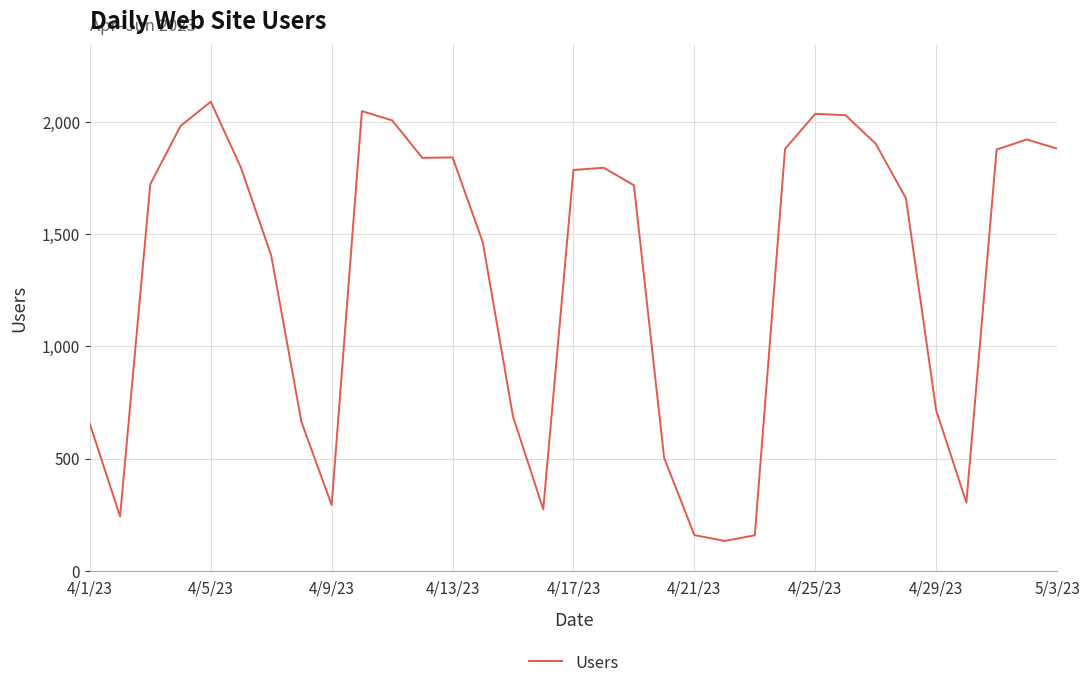

What is the minimum value shown in the chart?

134